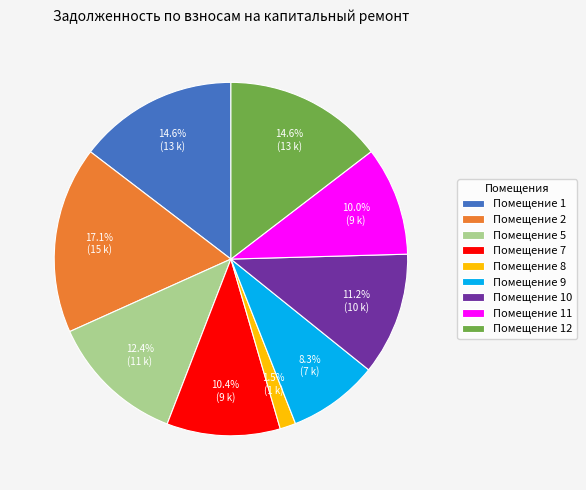

Which slice is the smallest?

Помещение 8